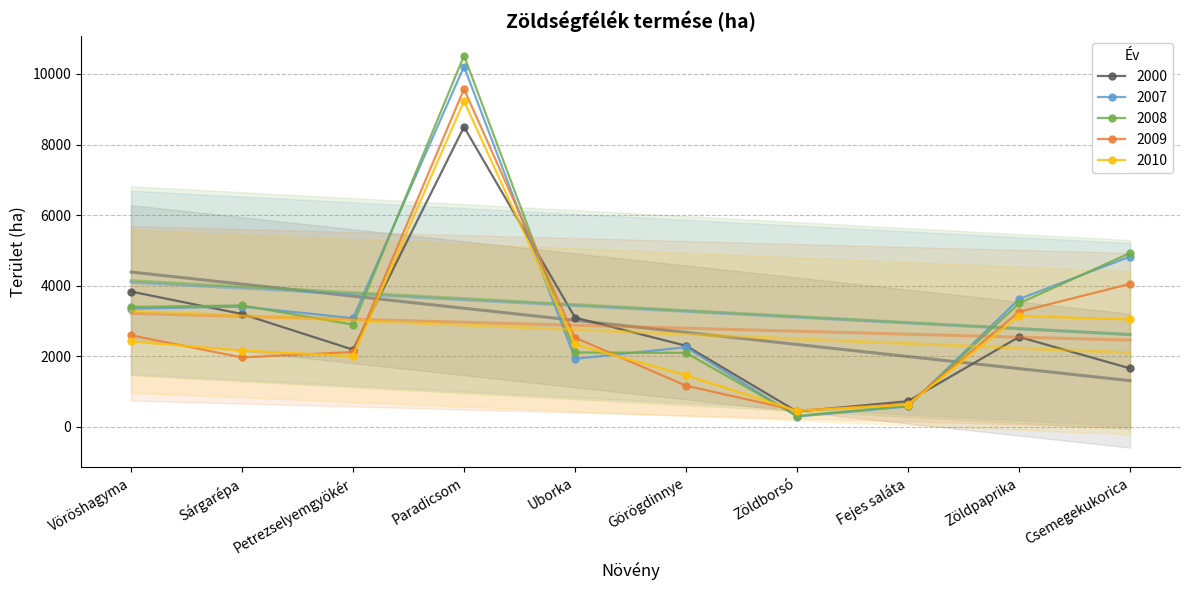

What is the value of the 2007 point at the 2nd from the left?

3411